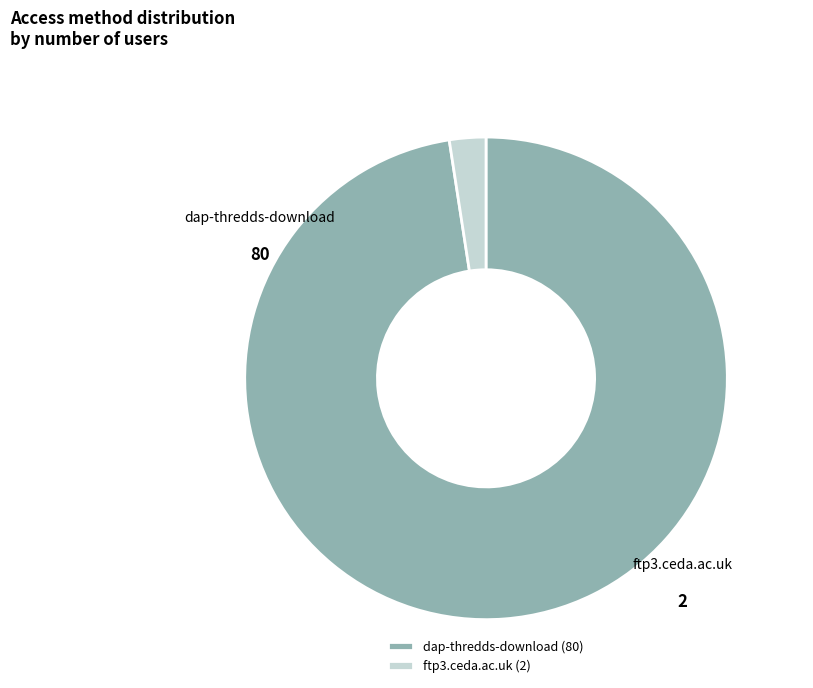

How many slices are in this pie chart?

2